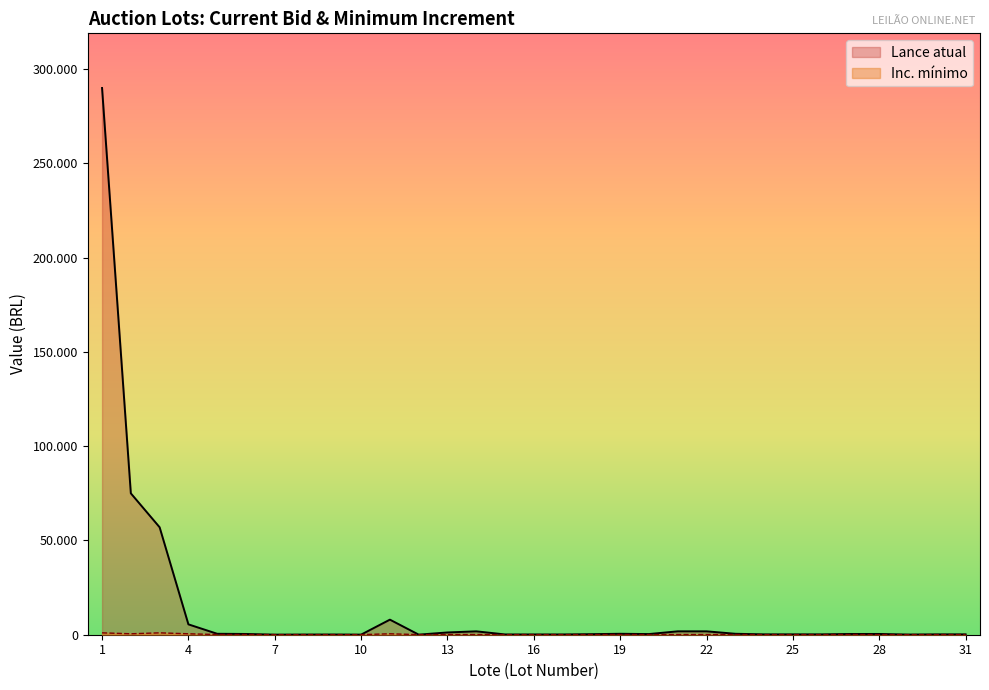

Where is the first local maximum for Inc. mínimo?

3